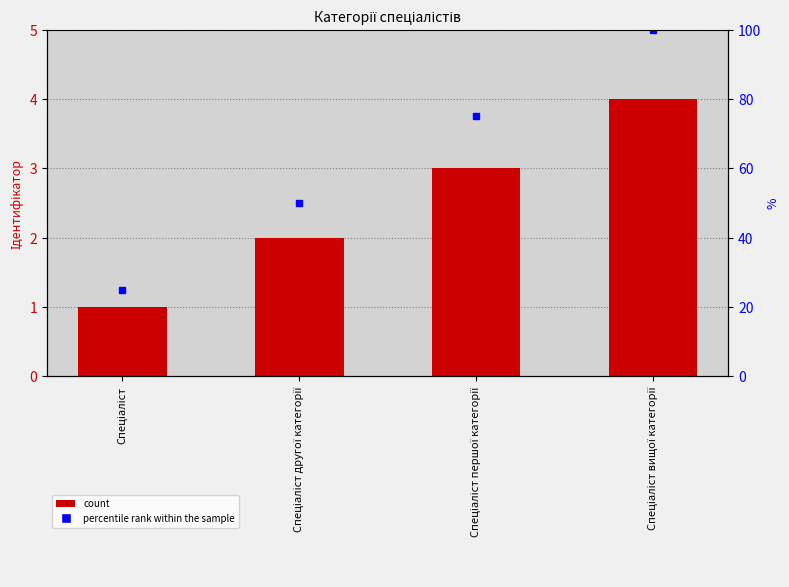

What is the sum of the values at Спеціаліст першої категорії and Спеціаліст другої категорії?

5